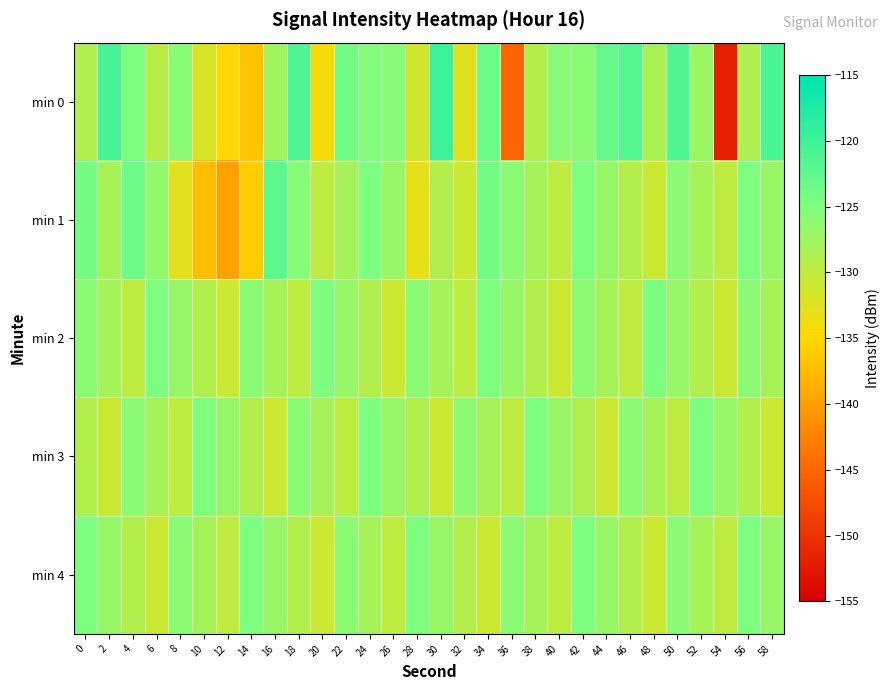

Between 18 and 40, which series saw the biggest shift?

min 0